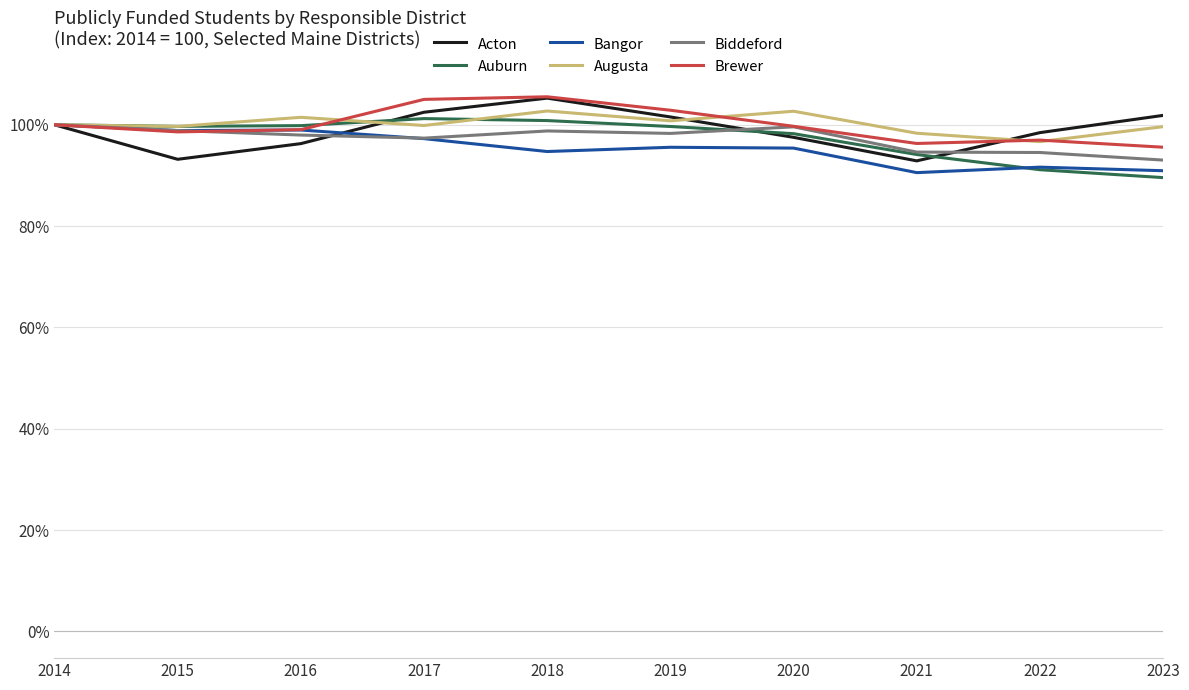

What is the difference between the highest and lowest values at 2023?

12.3